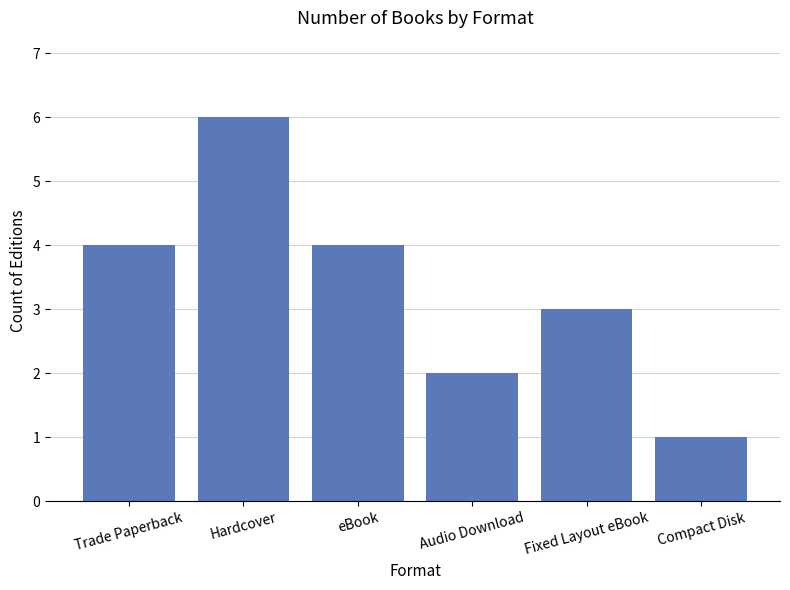

The chart shows a value of 6 at Hardcover. True or false?

True